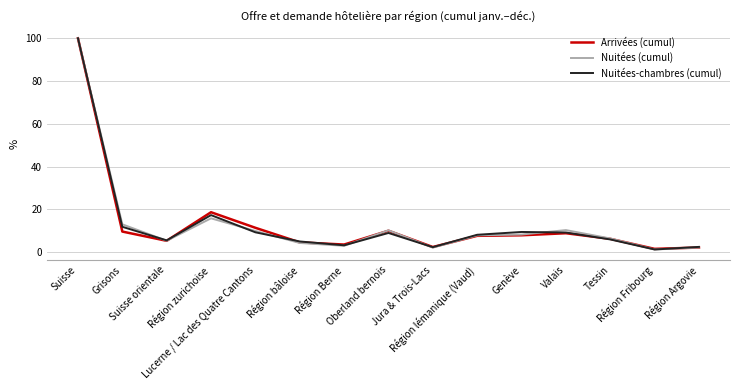

What is the greatest value displayed?

100.0